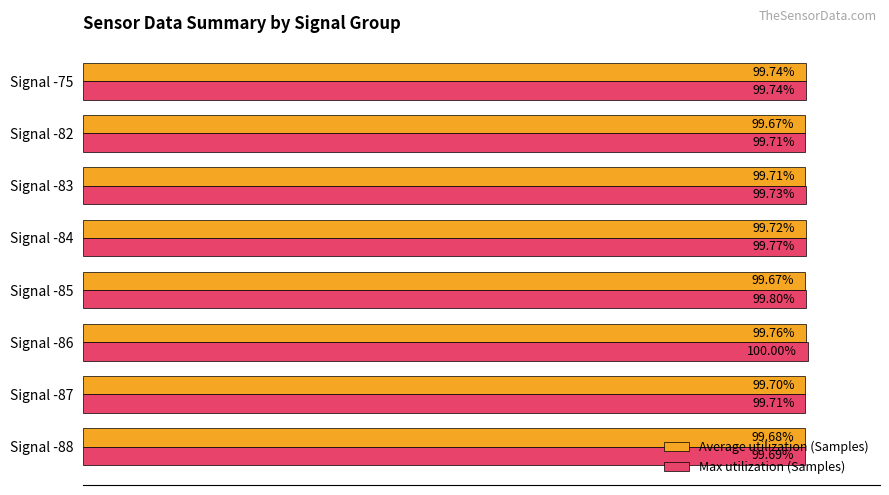

Which series has the largest range (max minus min)?

Max utilization (Samples)